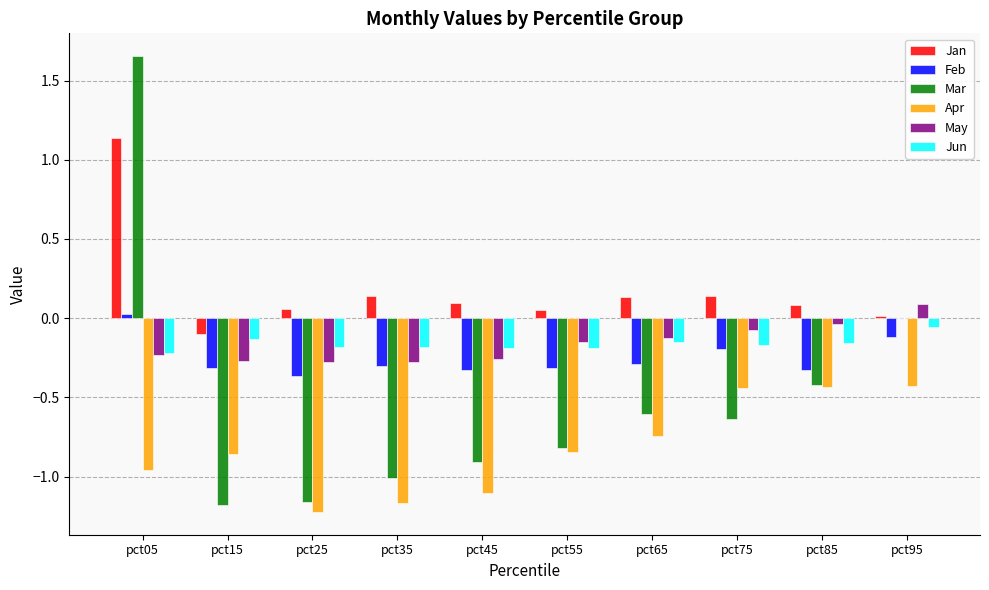

Are the bars horizontal?

No